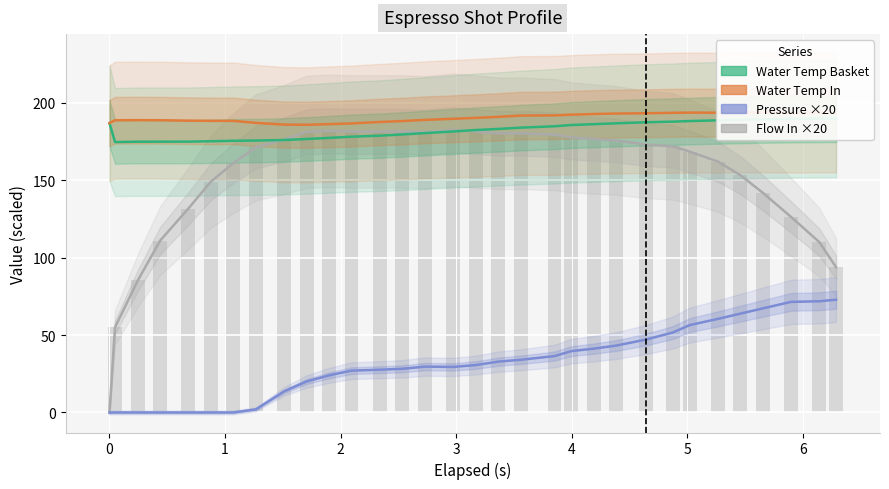

What is the difference between the maximum and second lowest values in the Water Temperature In series?

8.0